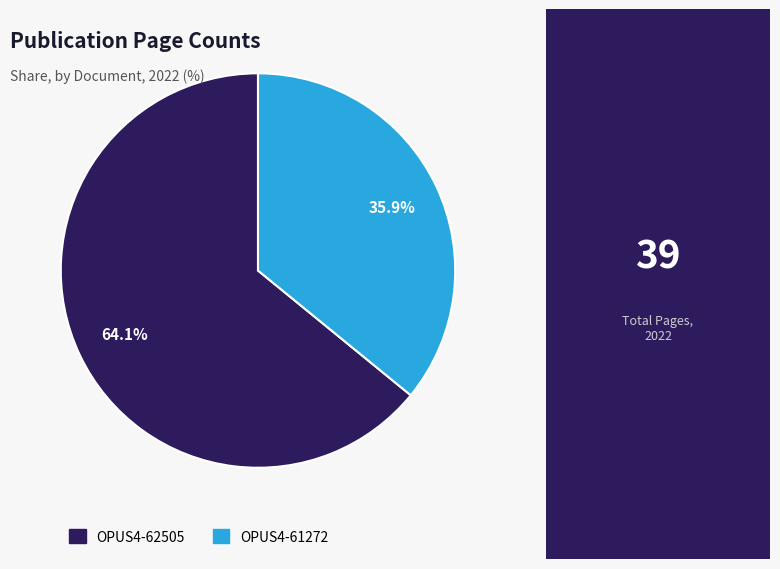

To the nearest percent, what portion does OPUS4-62505 represent?

64%